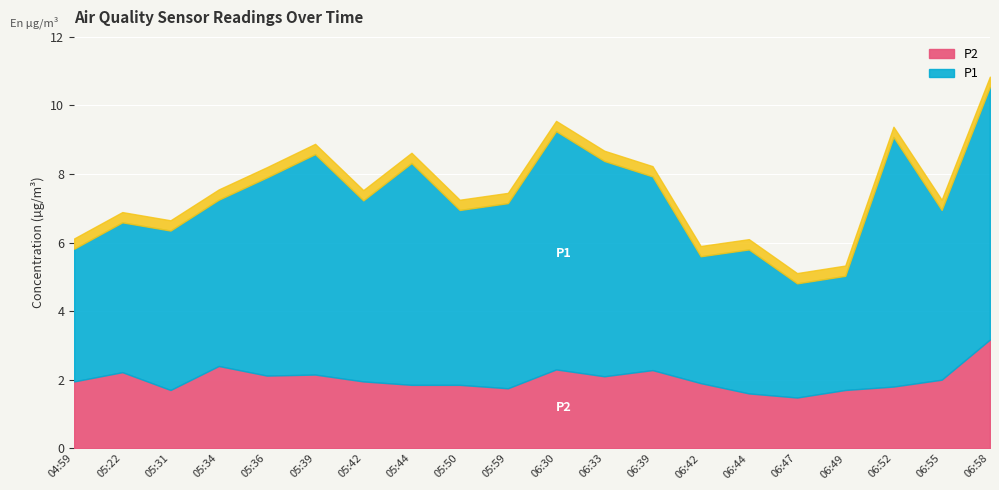

What is the spread (max minus min) of values at 06:52?

5.5